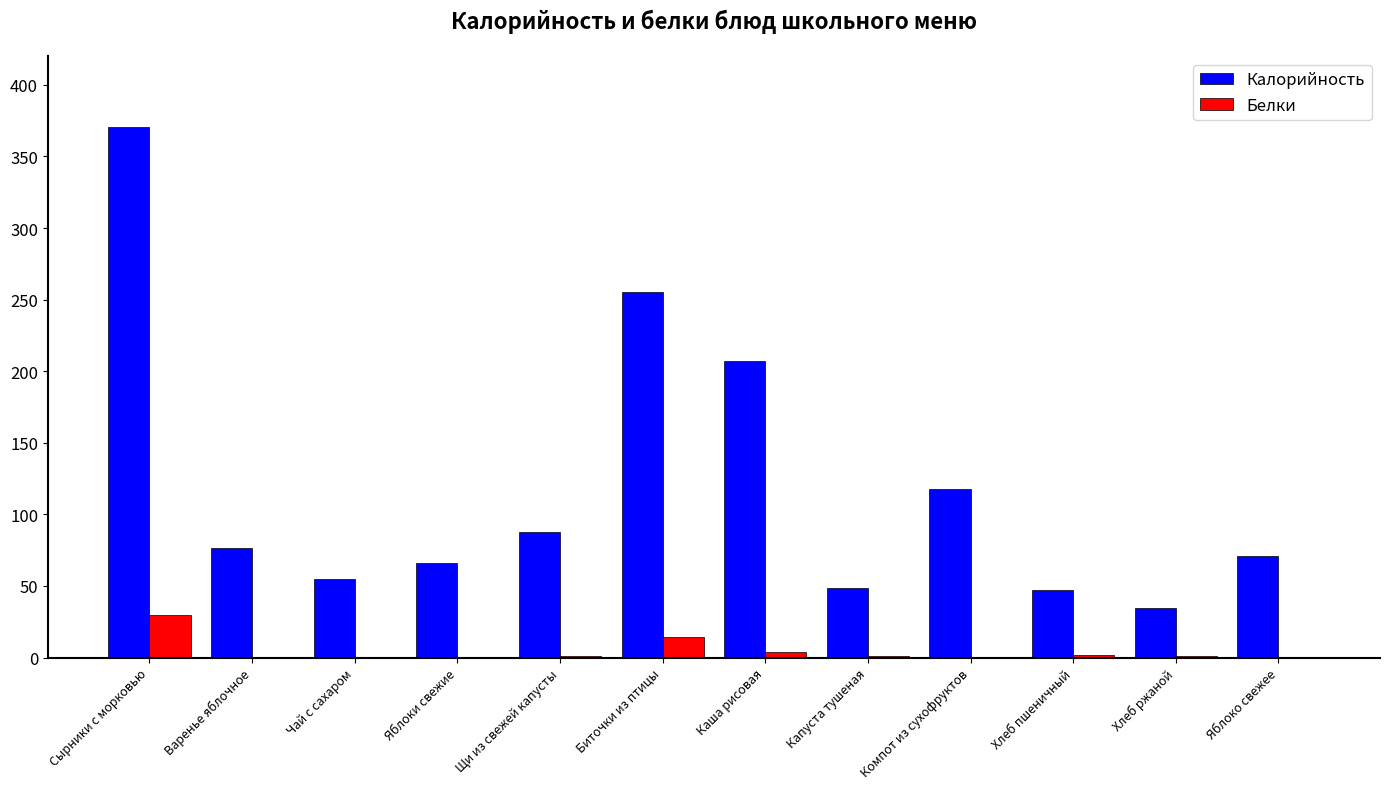

True or false: Калорийность has a value of 117.6 at Яблоко свежее.

False